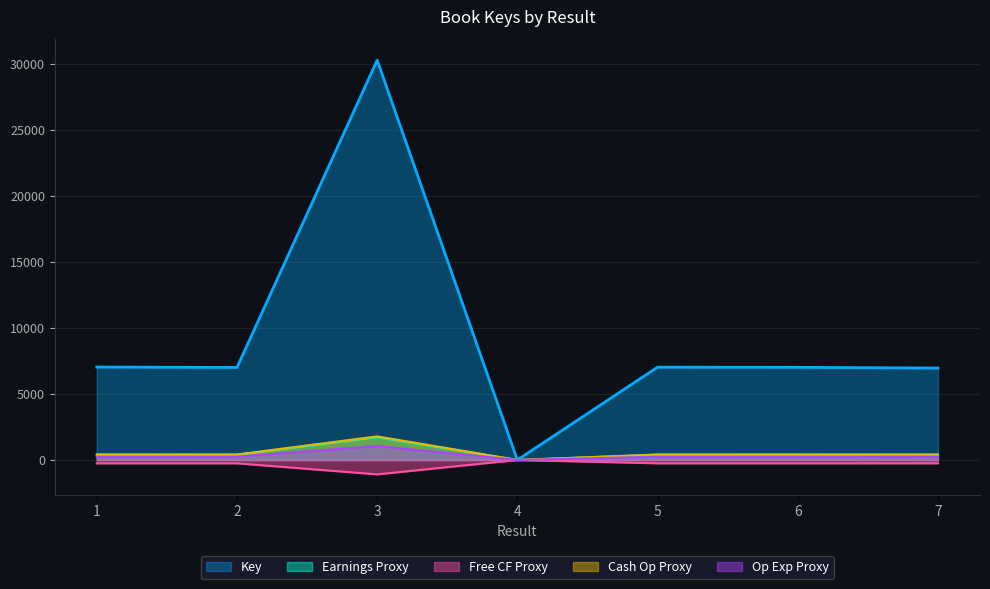

Where is the first local maximum?

3